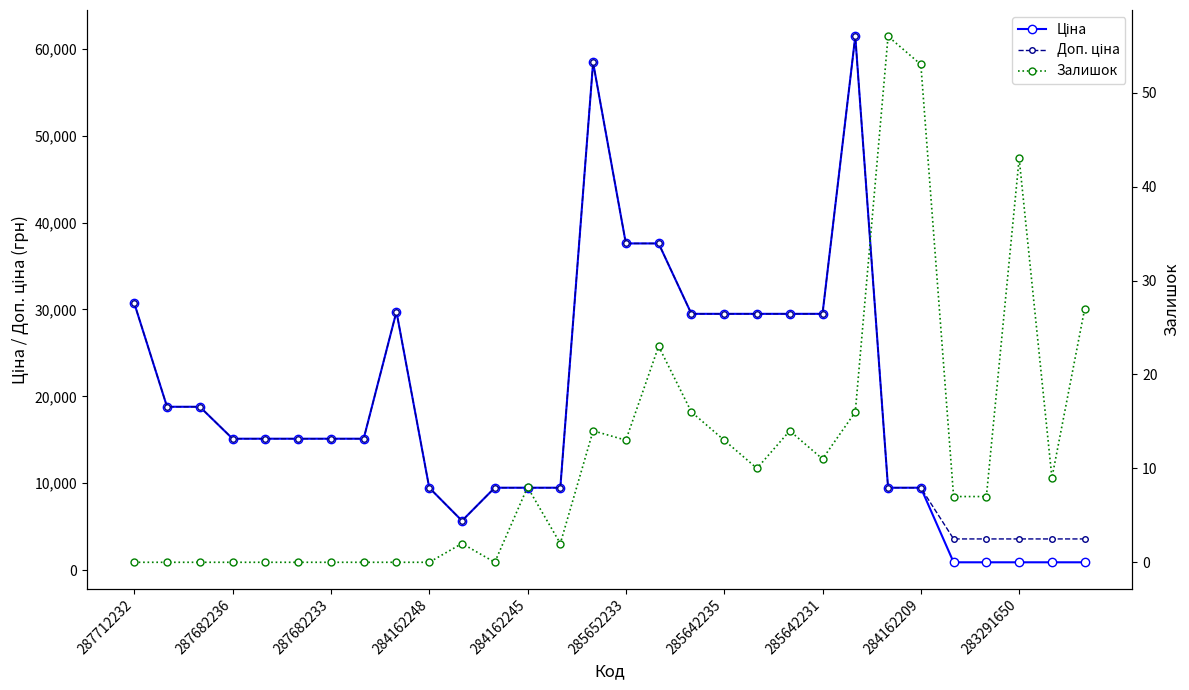

True or false: Залишок and Ціна intersect in this chart.

False